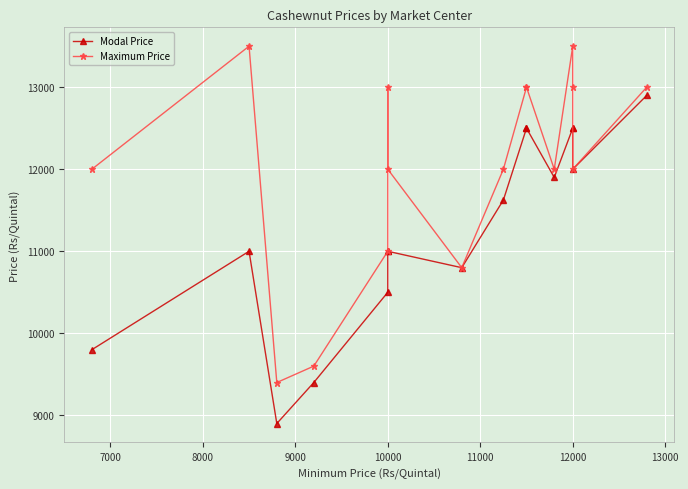

At how many categories does at least one series exceed 11333?

12